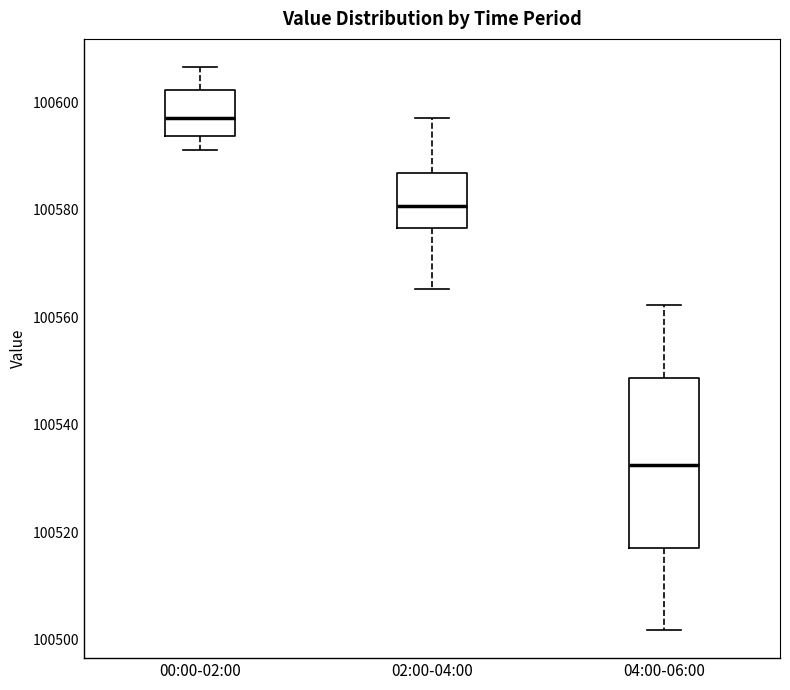

Which box is the tallest, from its lower edge to its upper edge?

04:00-06:00